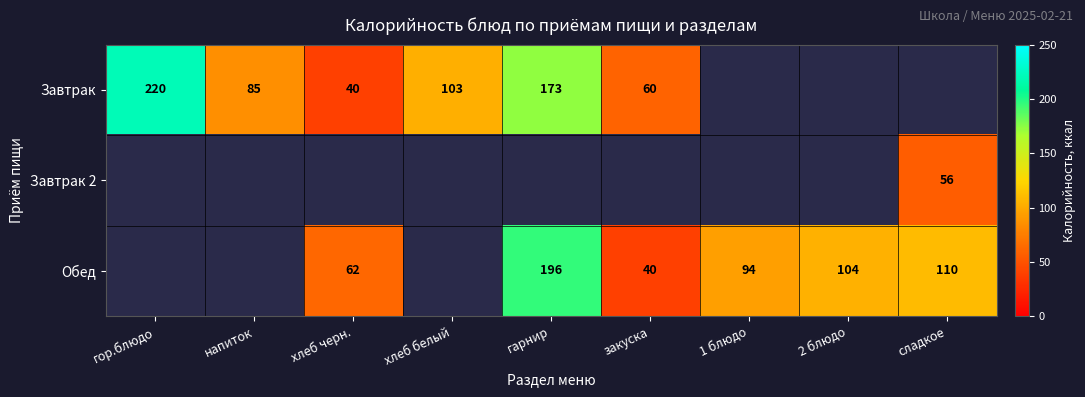

At which category does the chart reach its minimum across all series?

хлеб черн.